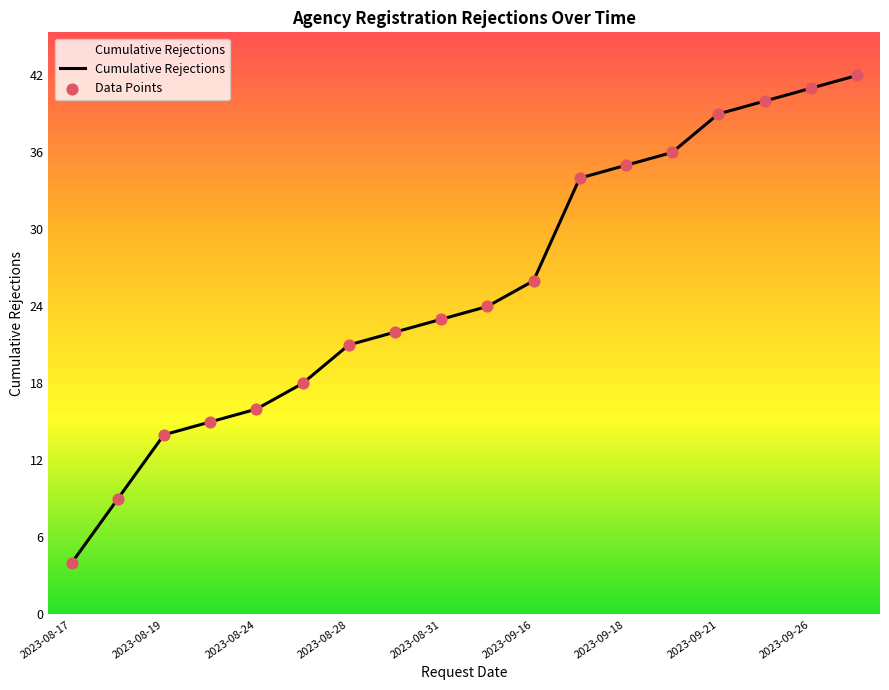

What is the difference between the maximum and minimum values?

38